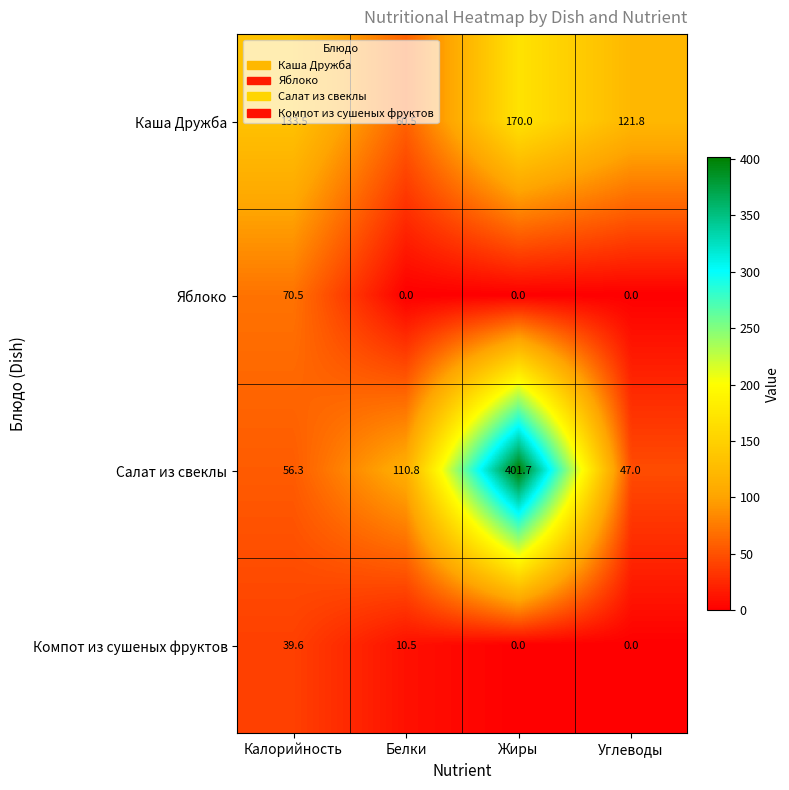

What is the sum of all Салат из свеклы values?

615.8